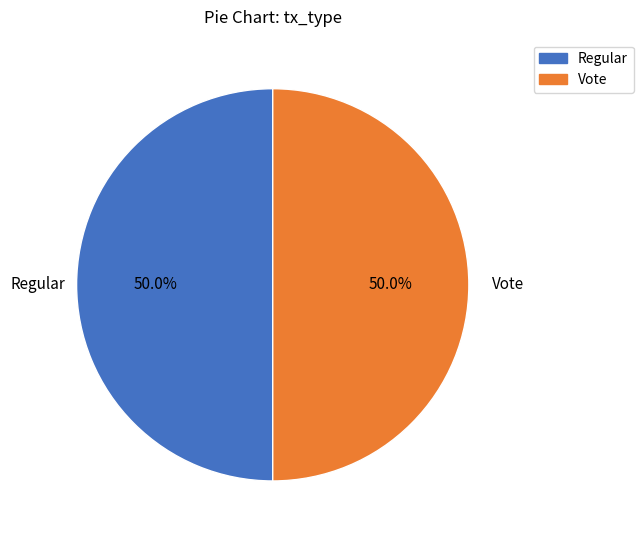

What is the ratio of the value at Regular to the value at Vote?

1.0